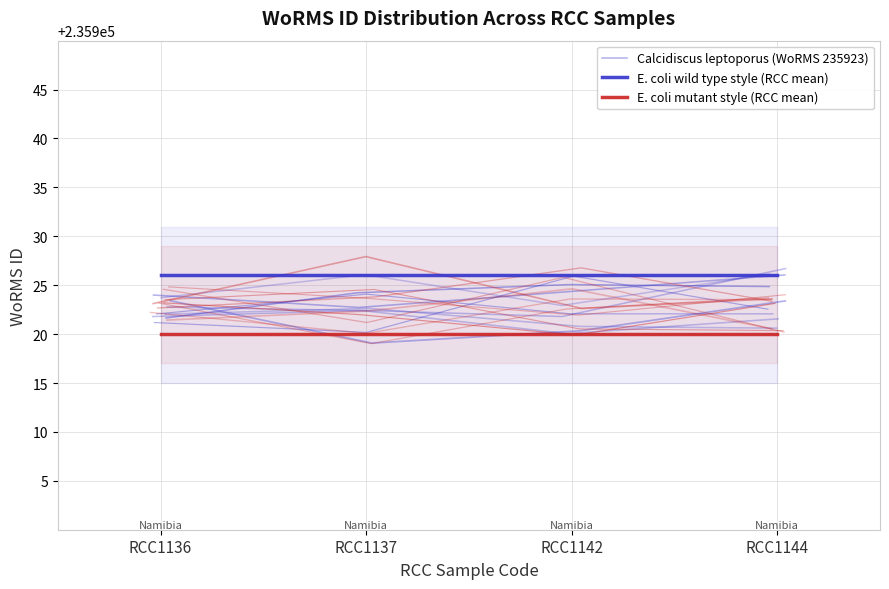

True or false: Calcidiscus leptoporus (WoRMS 235923) and E. coli wild type style (RCC mean) cross at least once.

True